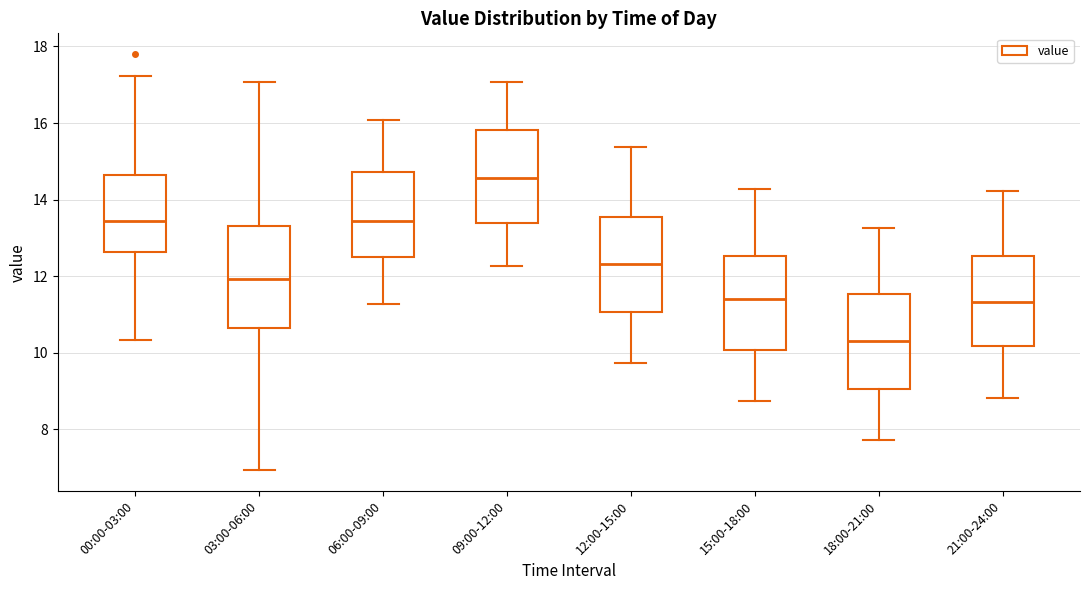

Reading left to right, read every box against the y-axis: the position of its median line, the range the box covers, and the ends of its whiskers. The values are not printed on the chart, so give them approximately, as read against the axis.

00:00-03:00: median 13.4, box 12.6 to 14.6, whiskers 10.4 to 17.2
03:00-06:00: median 12.0, box 10.6 to 13.4, whiskers 7.0 to 17.0
06:00-09:00: median 13.4, box 12.6 to 14.8, whiskers 11.2 to 16.0
09:00-12:00: median 14.6, box 13.4 to 15.8, whiskers 12.2 to 17.0
12:00-15:00: median 12.4, box 11.0 to 13.6, whiskers 9.8 to 15.4
15:00-18:00: median 11.4, box 10.0 to 12.6, whiskers 8.8 to 14.2
18:00-21:00: median 10.4, box 9.0 to 11.6, whiskers 7.8 to 13.2
21:00-24:00: median 11.4, box 10.2 to 12.6, whiskers 8.8 to 14.2